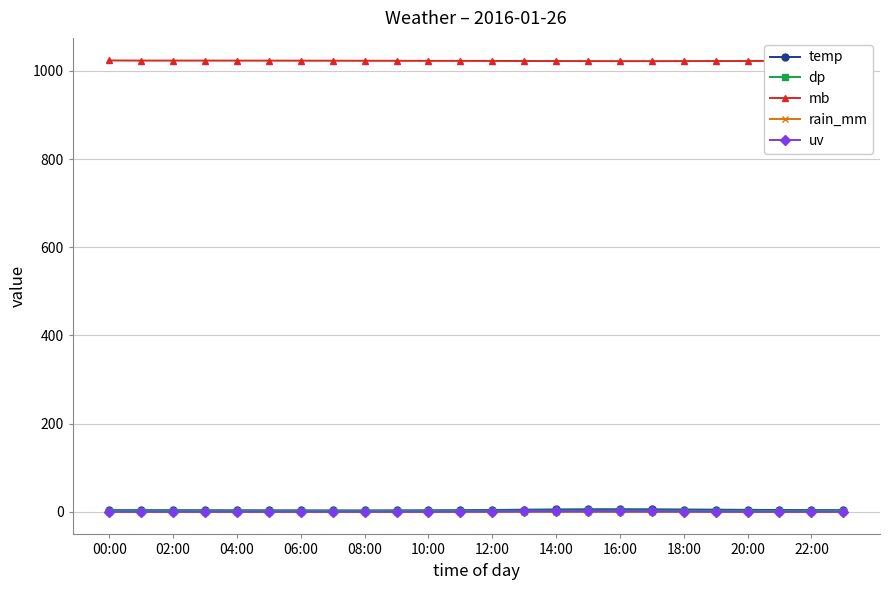

Which series has the largest total across all categories?

mb